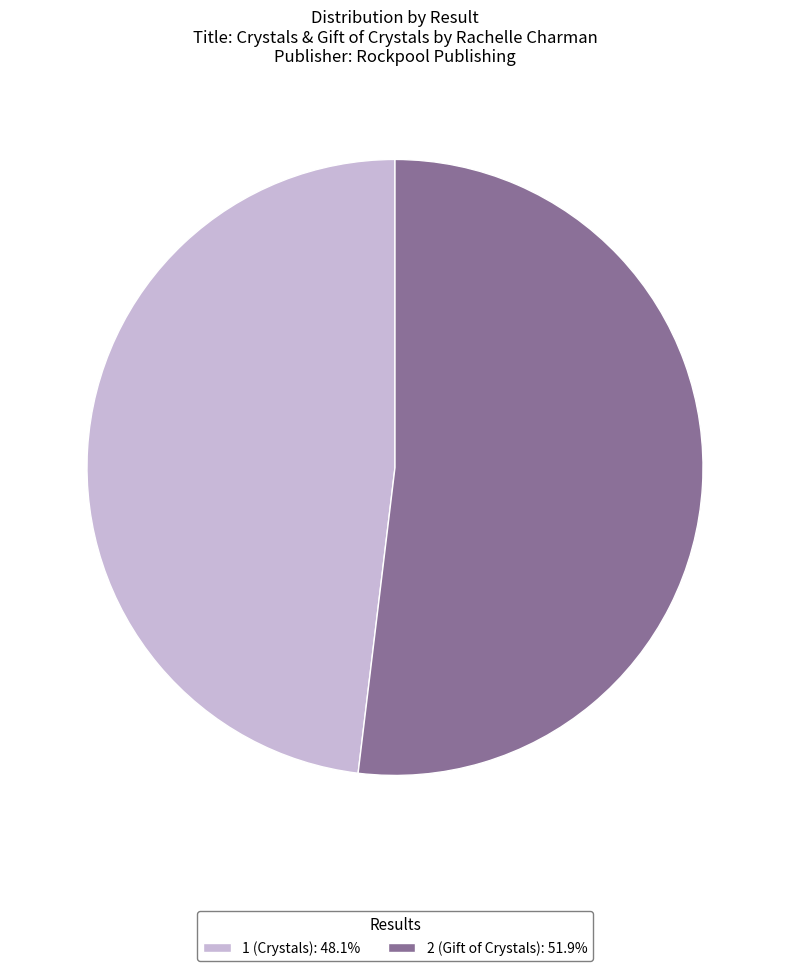

Which has a higher value, 2 or 1?

2